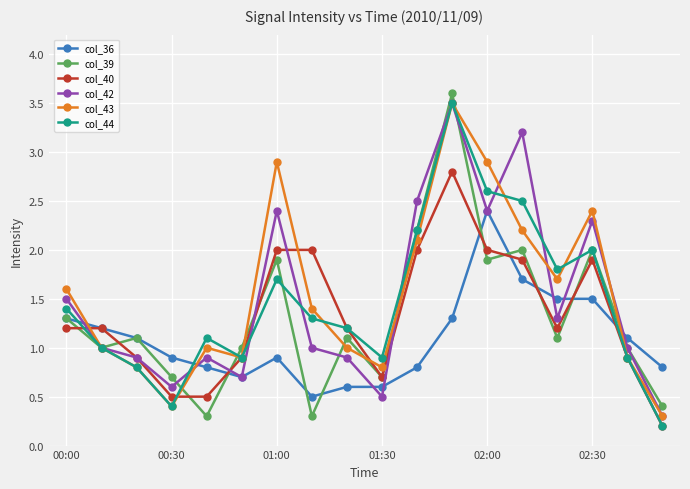

Reading left to right, list all the values displayed in this chart.

col_36: 1.3	1.2	1.1	0.9	0.8	0.7	0.9	0.5	0.6	0.6	0.8	1.3	2.4	1.7	1.5	1.5	1.1	0.8
col_39: 1.3	1.0	1.1	0.7	0.3	1.0	1.9	0.3	1.1	0.7	2.2	3.6	1.9	2.0	1.1	2.0	1.0	0.4
col_40: 1.2	1.2	0.9	0.5	0.5	0.9	2.0	2.0	1.2	0.7	2.0	2.8	2.0	1.9	1.2	1.9	0.9	0.2
col_42: 1.5	1.0	0.9	0.6	0.9	0.7	2.4	1.0	0.9	0.5	2.5	3.5	2.4	3.2	1.3	2.3	1.0	0.3
col_43: 1.6	1.0	0.8	0.4	1.0	0.9	2.9	1.4	1.0	0.8	2.1	3.5	2.9	2.2	1.7	2.4	0.9	0.3
col_44: 1.4	1.0	0.8	0.4	1.1	0.9	1.7	1.3	1.2	0.9	2.2	3.5	2.6	2.5	1.8	2.0	0.9	0.2